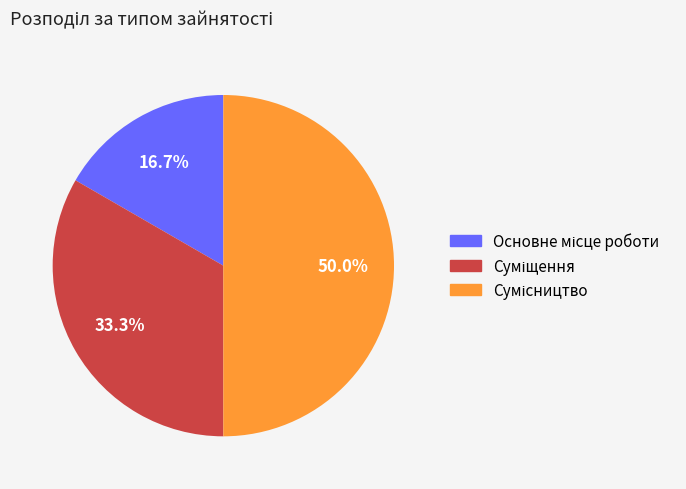

Between Суміщення and Основне місце роботи, which is larger?

Суміщення